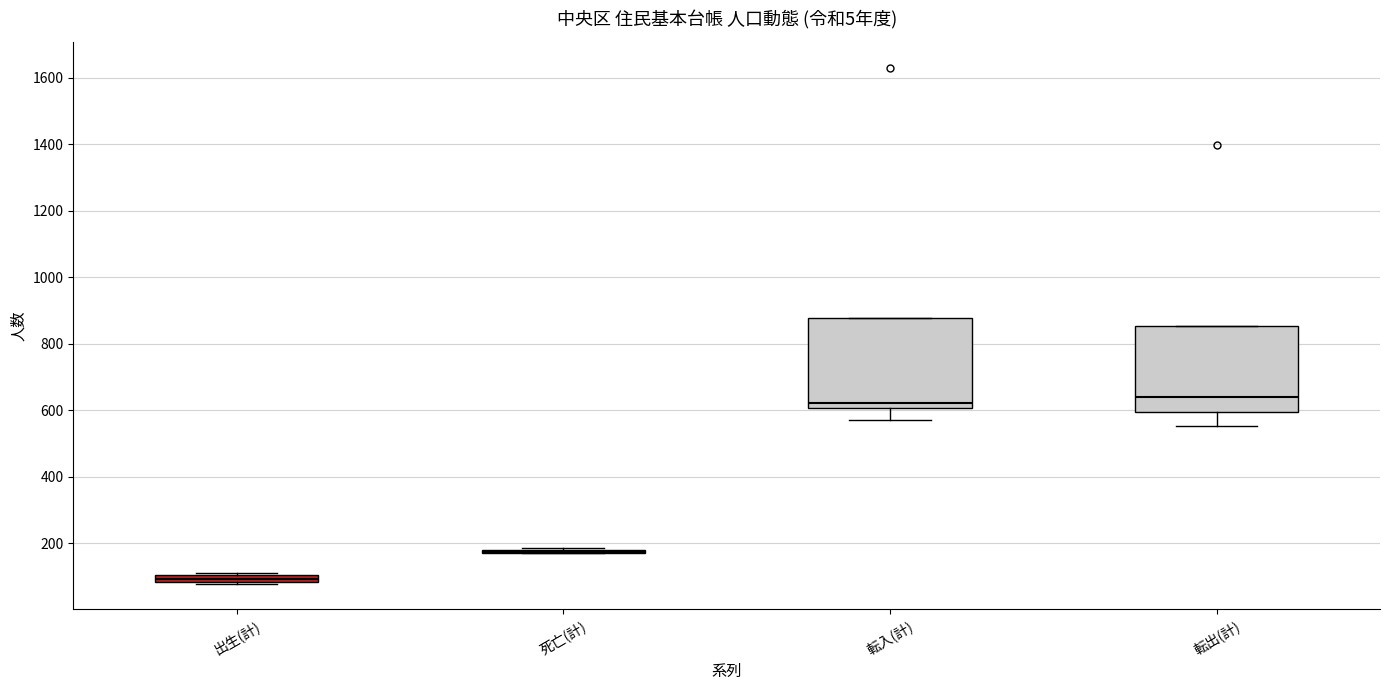

Where is the upper edge of the box for 出生(計) on the y-axis? The values are not printed on the chart, so give them approximately, as read against the axis.

100